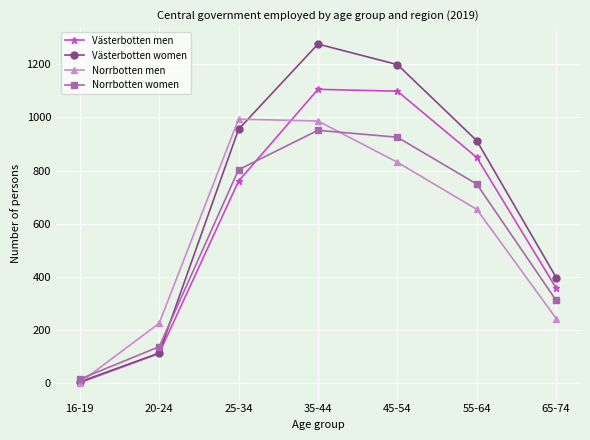

Is it true that Norrbotten women equals 312 at 65-74?

True